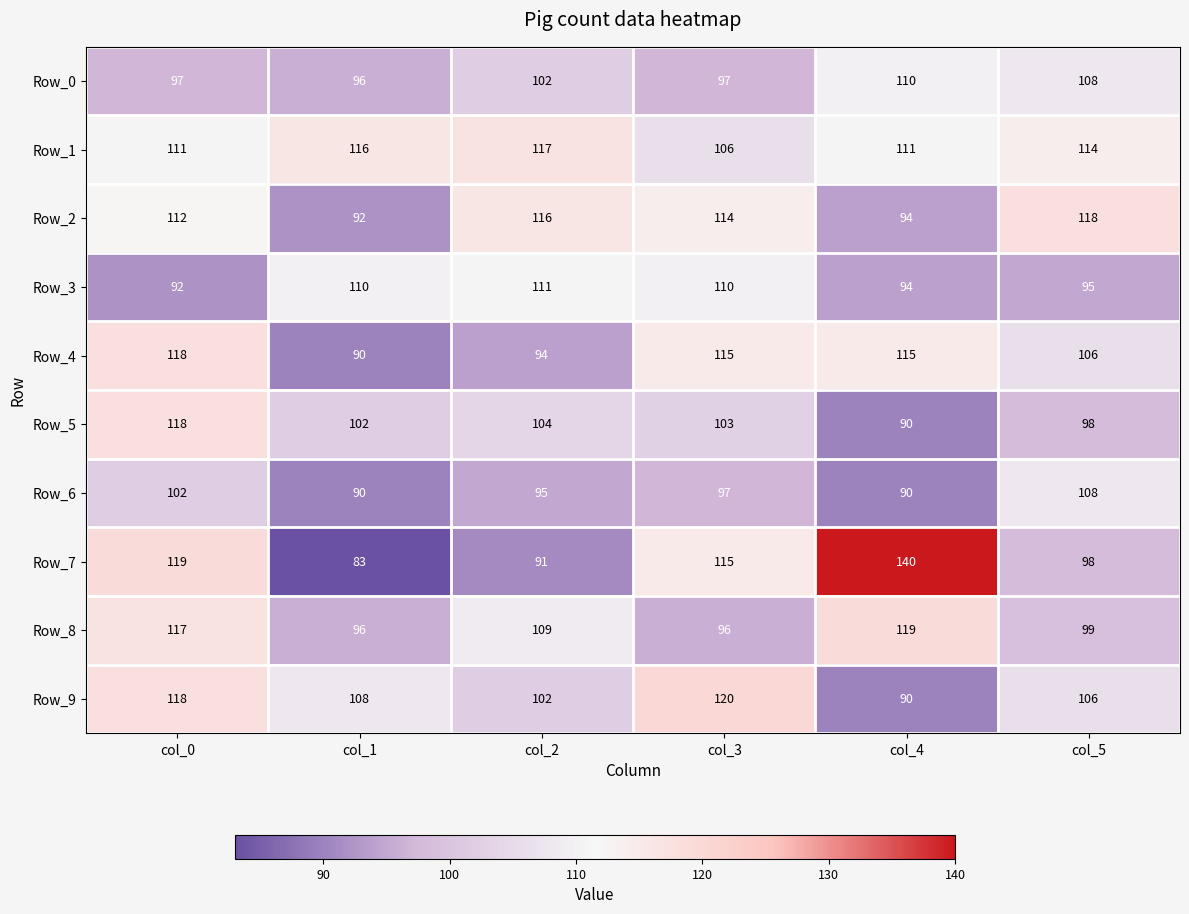

Is it true that Row_2 equals 114 at col_3?

True